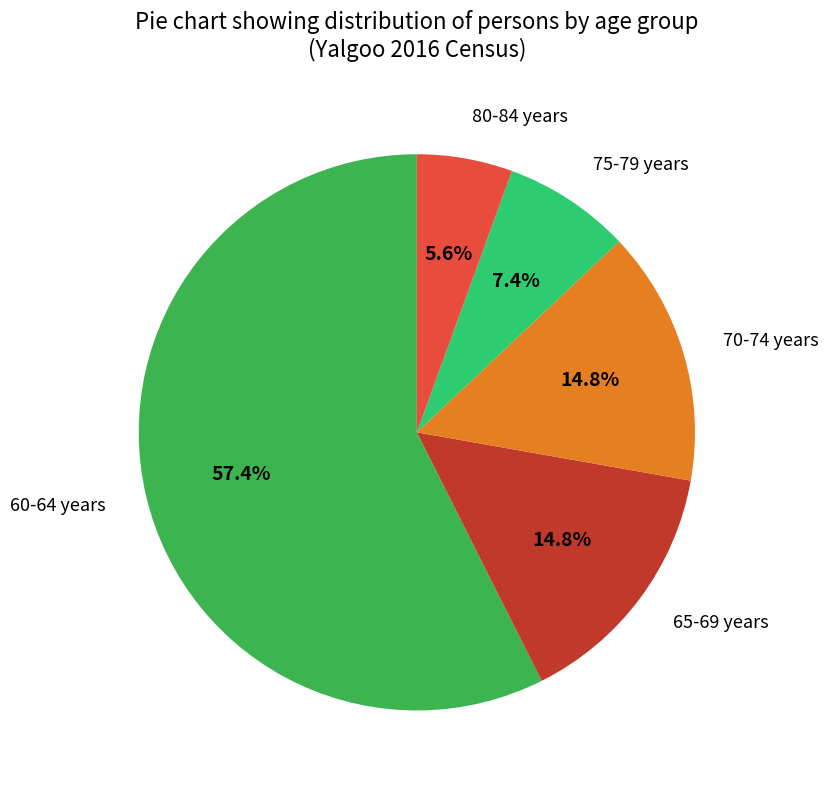

How many slices are in this pie chart?

5